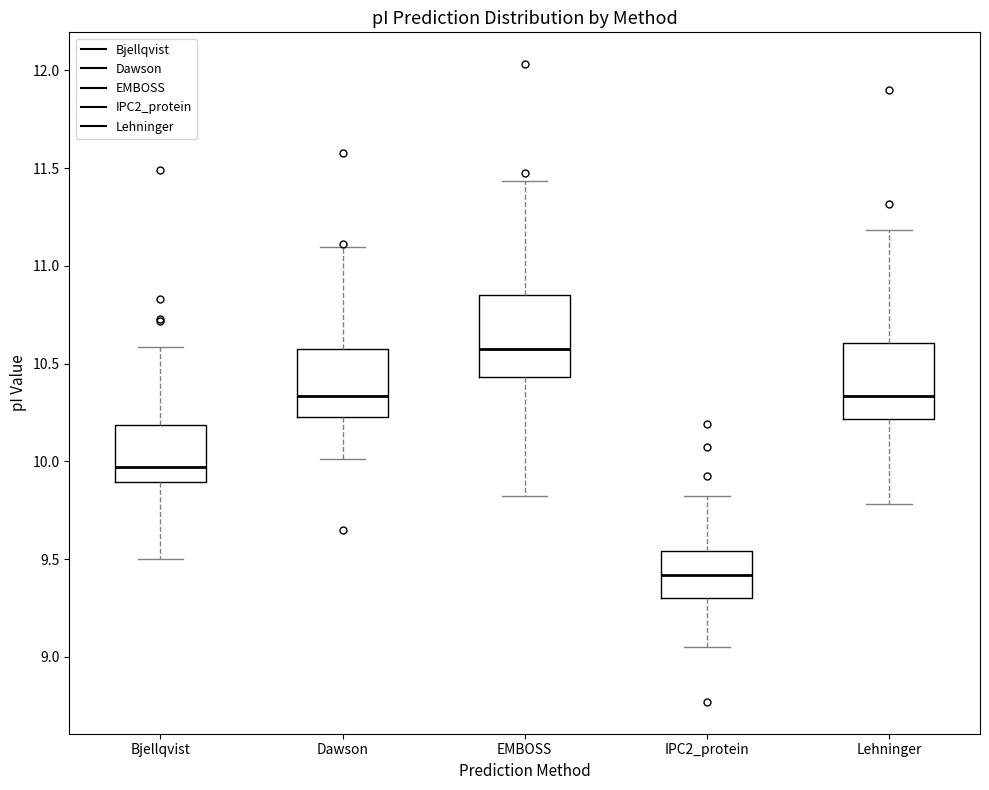

Reading left to right, read every box against the y-axis: the position of its median line, the range the box covers, and the ends of its whiskers. The values are not printed on the chart, so give them approximately, as read against the axis.

Bjellqvist: median 9.95, box 9.90 to 10.20, whiskers 9.50 to 10.60
Dawson: median 10.35, box 10.25 to 10.60, whiskers 10.00 to 11.10
EMBOSS: median 10.60, box 10.45 to 10.85, whiskers 9.80 to 11.45
IPC2_protein: median 9.40, box 9.30 to 9.55, whiskers 9.05 to 9.80
Lehninger: median 10.35, box 10.20 to 10.60, whiskers 9.80 to 11.20